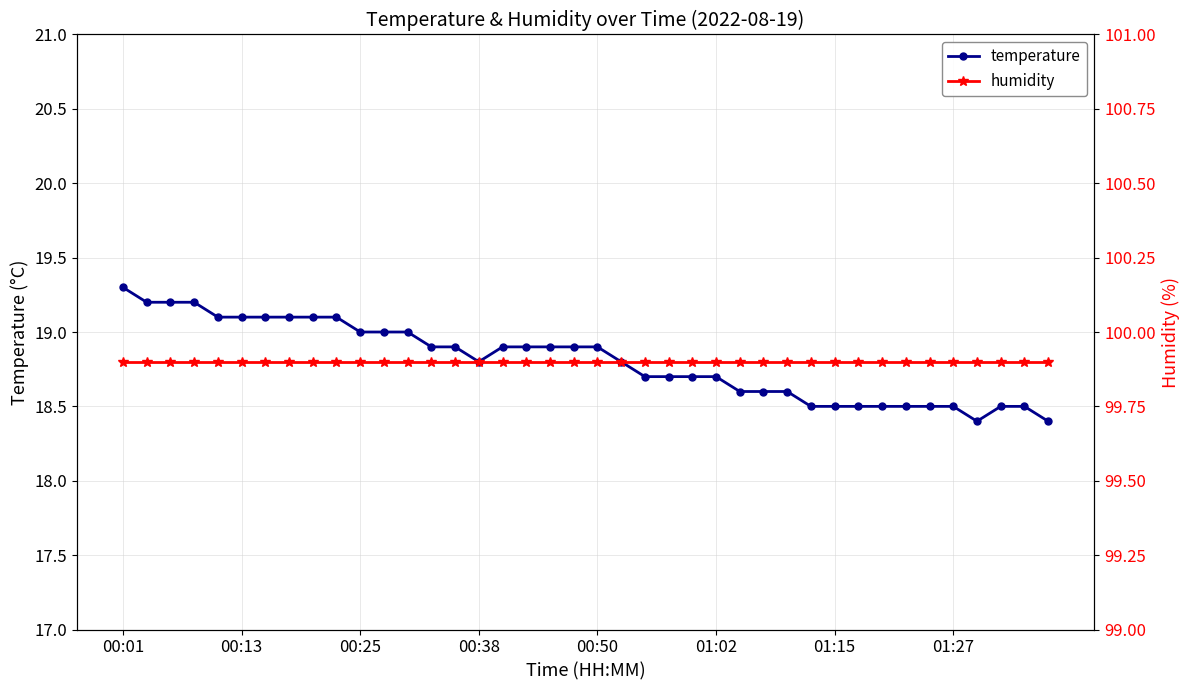

True or false: temperature and humidity cross at least once.

False